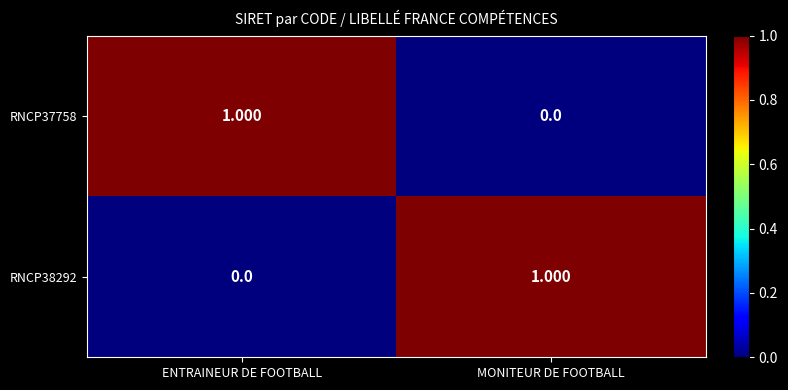

Rank the series at ENTRAINEUR DE FOOTBALL from lowest to highest value.

RNCP38292, RNCP37758